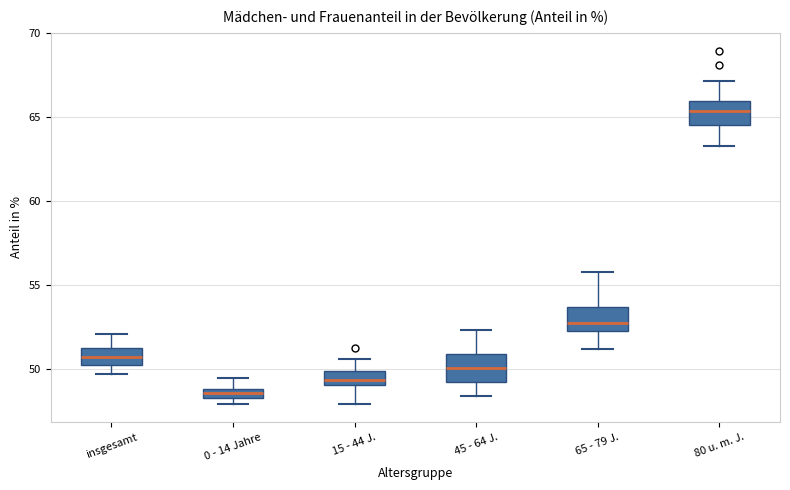

Where does the upper whisker of the box for 0 - 14 Jahre end on the y-axis? The values are not printed on the chart, so give them approximately, as read against the axis.

49.5